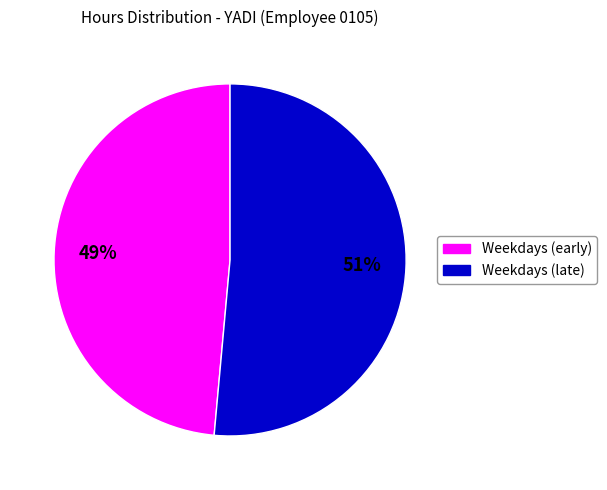

Does any single category account for the majority?

Yes